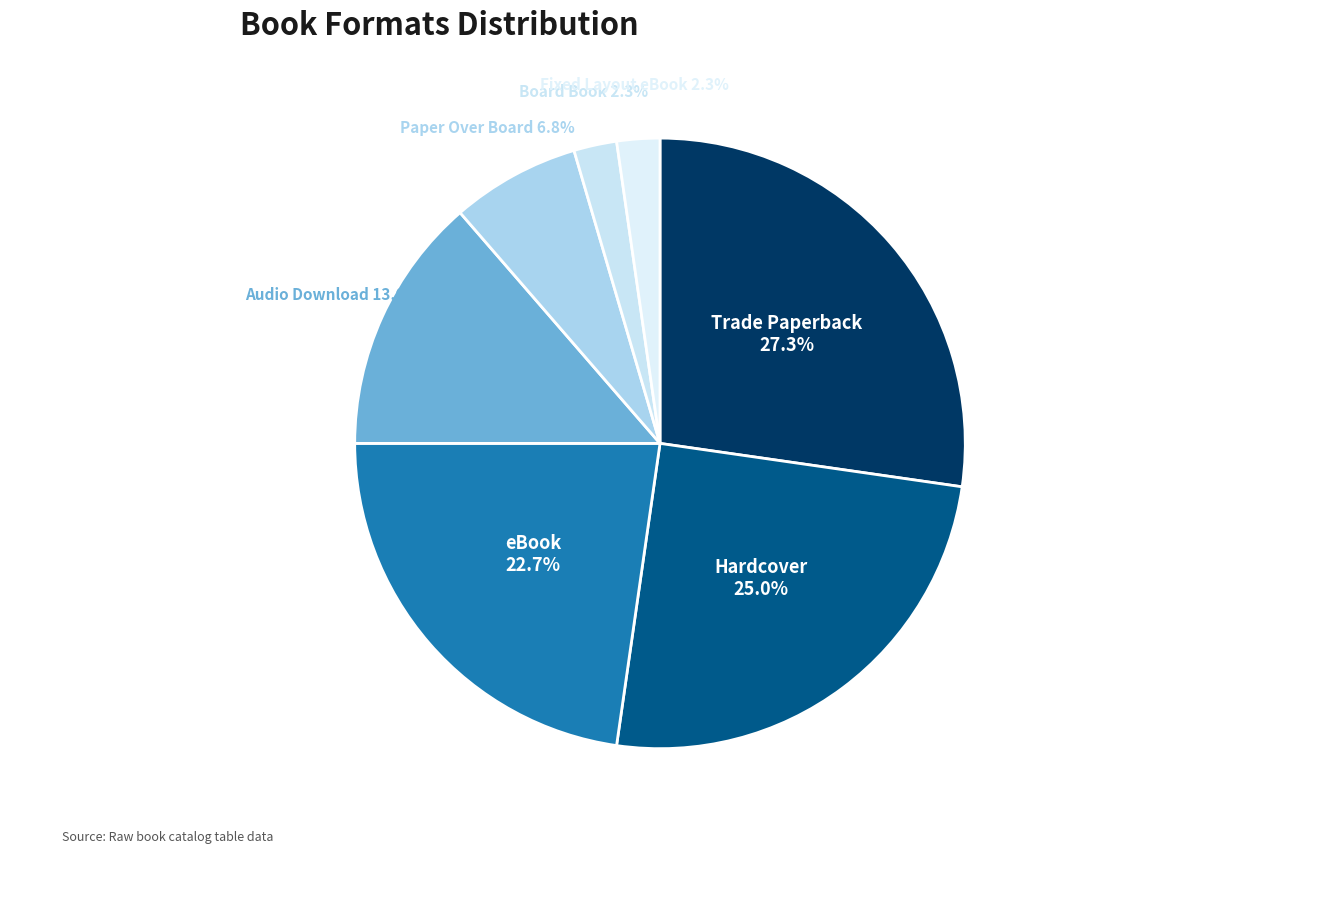

Is there a majority slice in this chart?

No